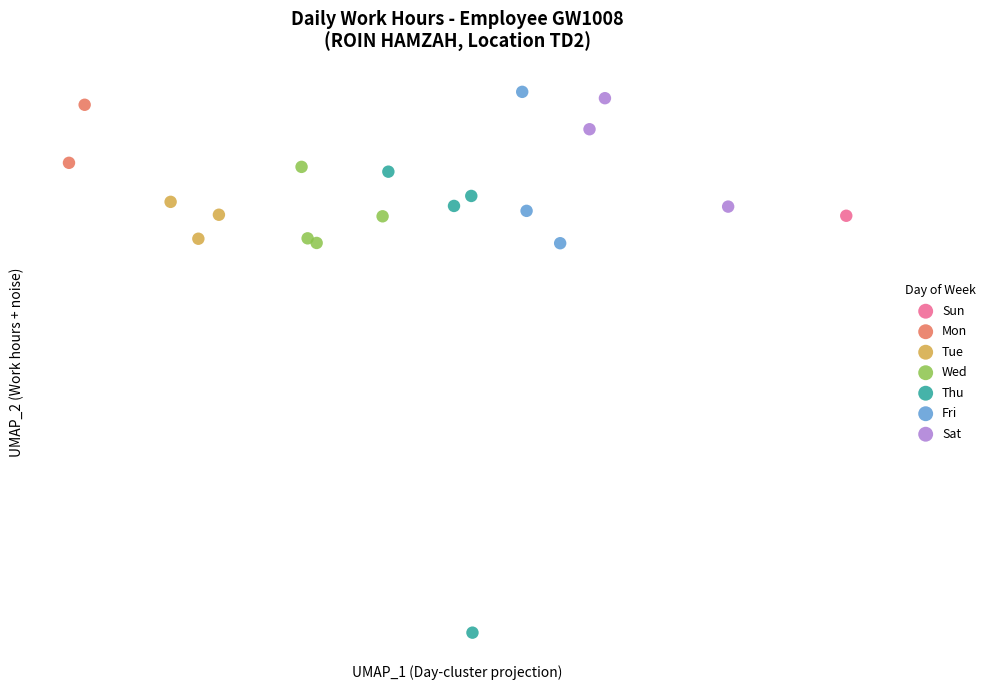

What are all the series names shown in the legend?

Sun, Mon, Tue, Wed, Thu, Fri, Sat